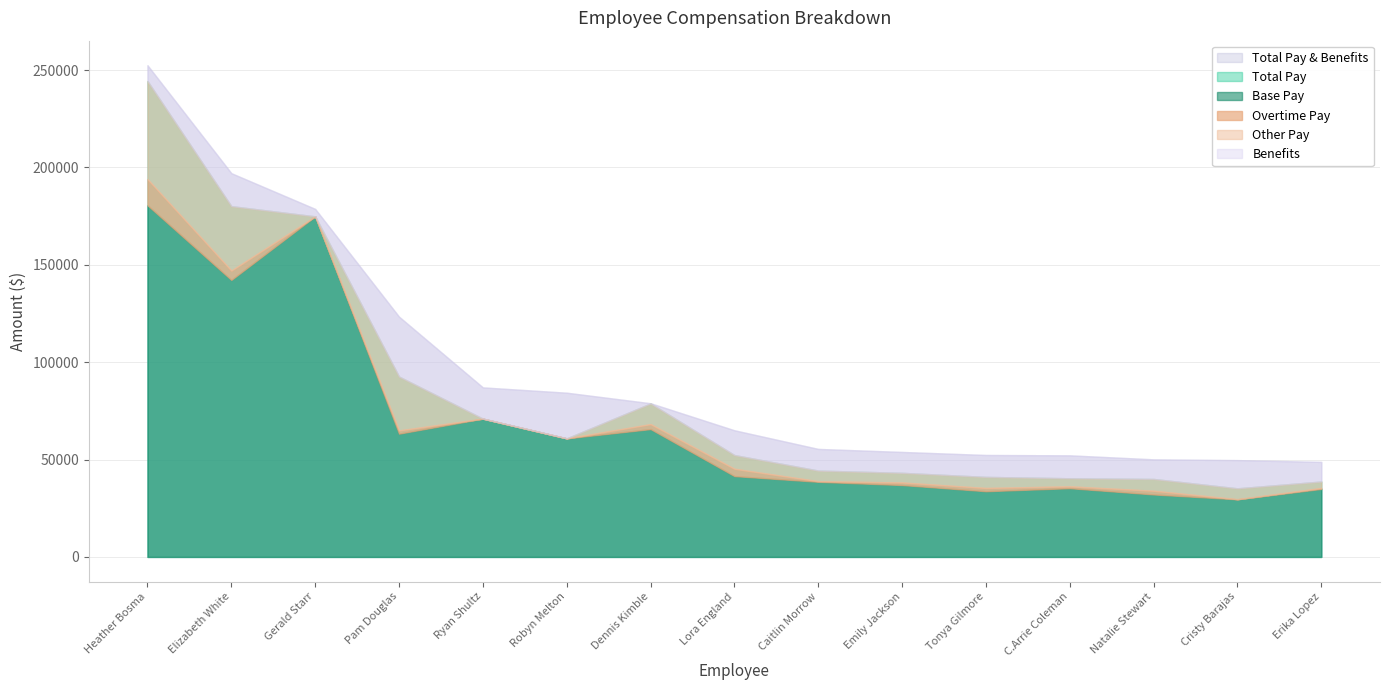

What is the difference between the maximum and second lowest values in the Base Pay series?

148522.3